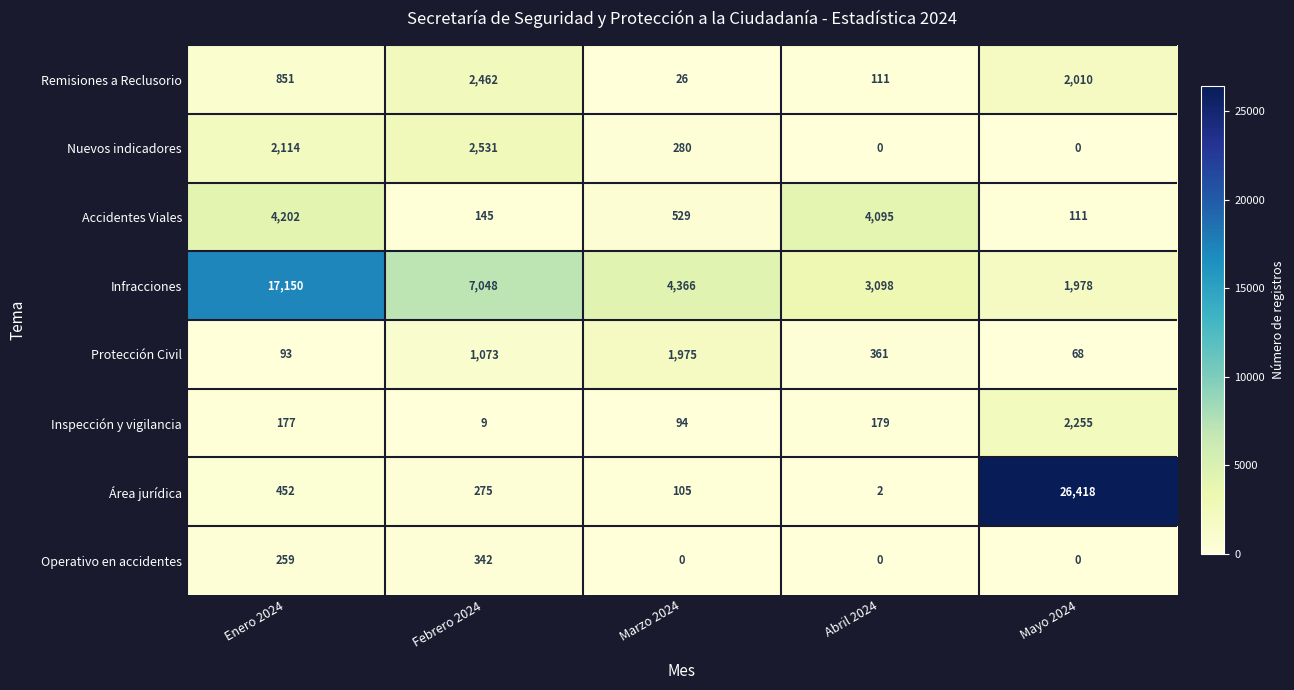

At Febrero 2024, list the series in order from largest to smallest.

Infracciones, Nuevos indicadores, Remisiones a Reclusorio, Protección Civil, Operativo en accidentes, Área jurídica, Accidentes Viales, Inspección y vigilancia